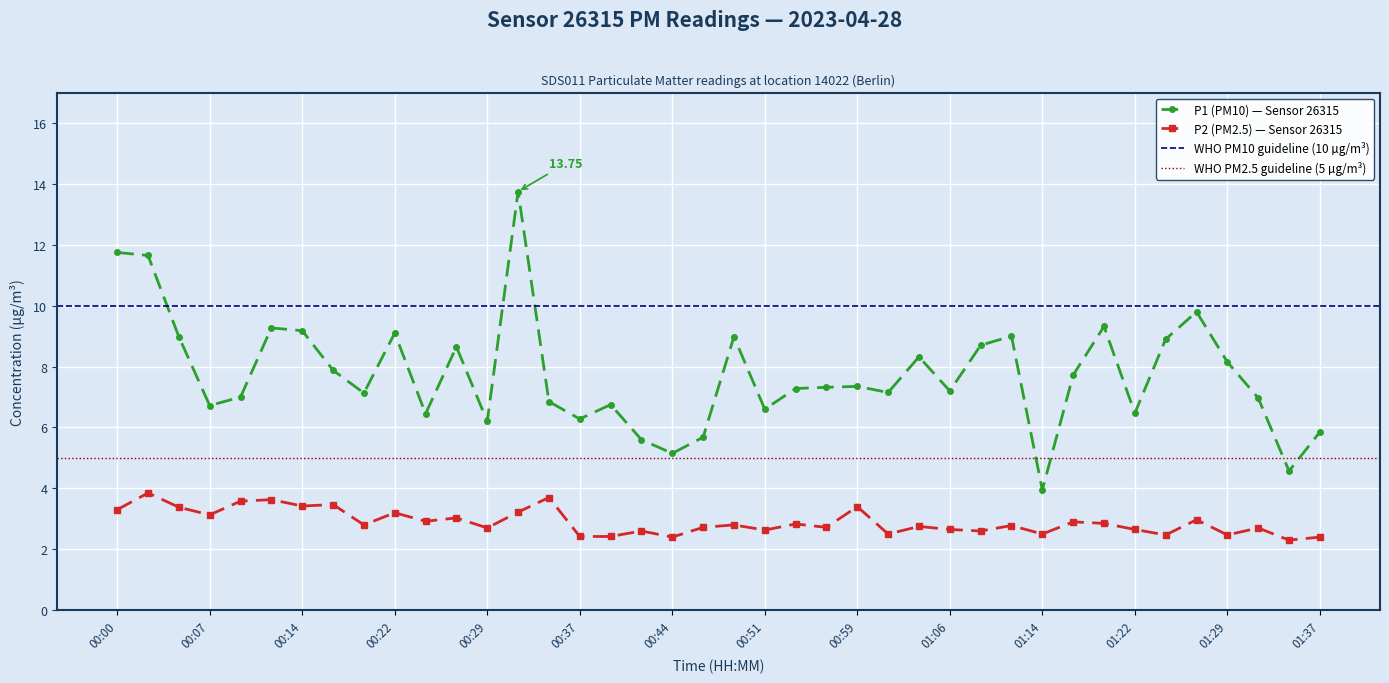

Rank the series by their maximum value, from highest to lowest.

P1, P2